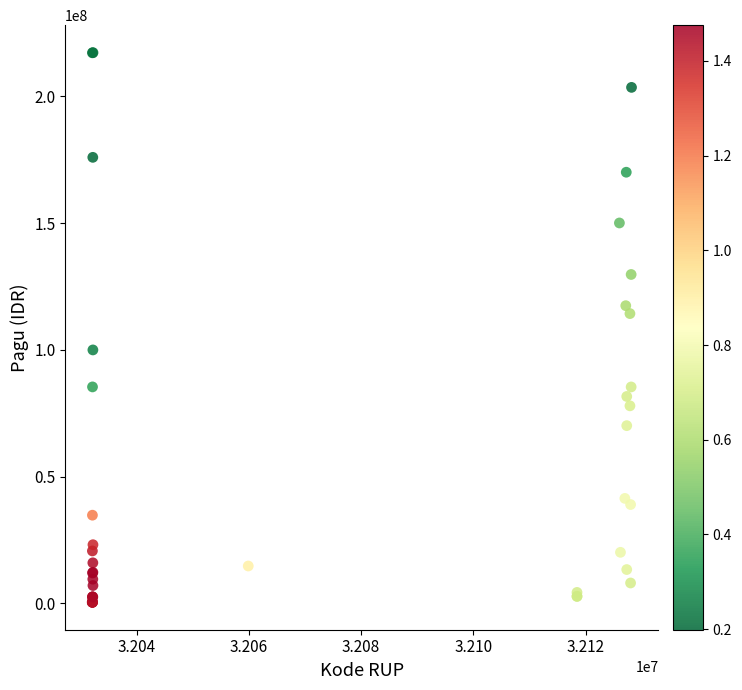

What Y value in the scatter plot is closest to 108830000?

114296000